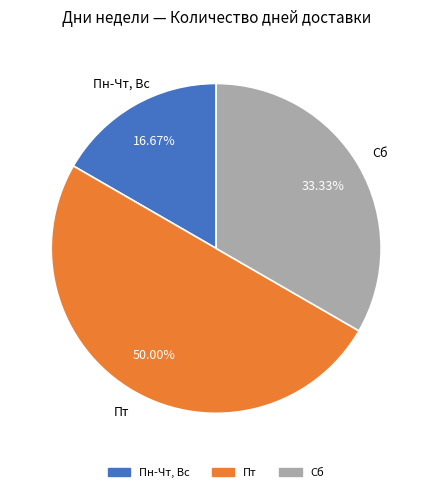

To the nearest percent, what is the average slice percentage?

33%